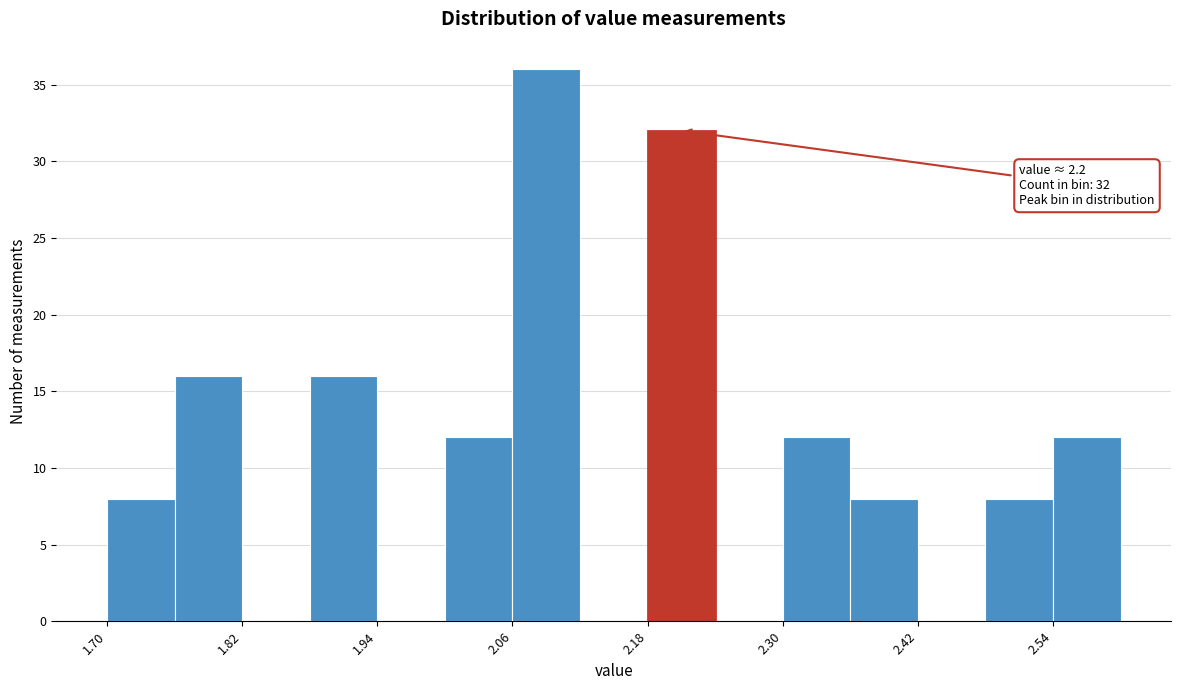

Around what value on the x-axis is the tallest bar? Give the approximate position of its centre, as read against the axis.

2.10